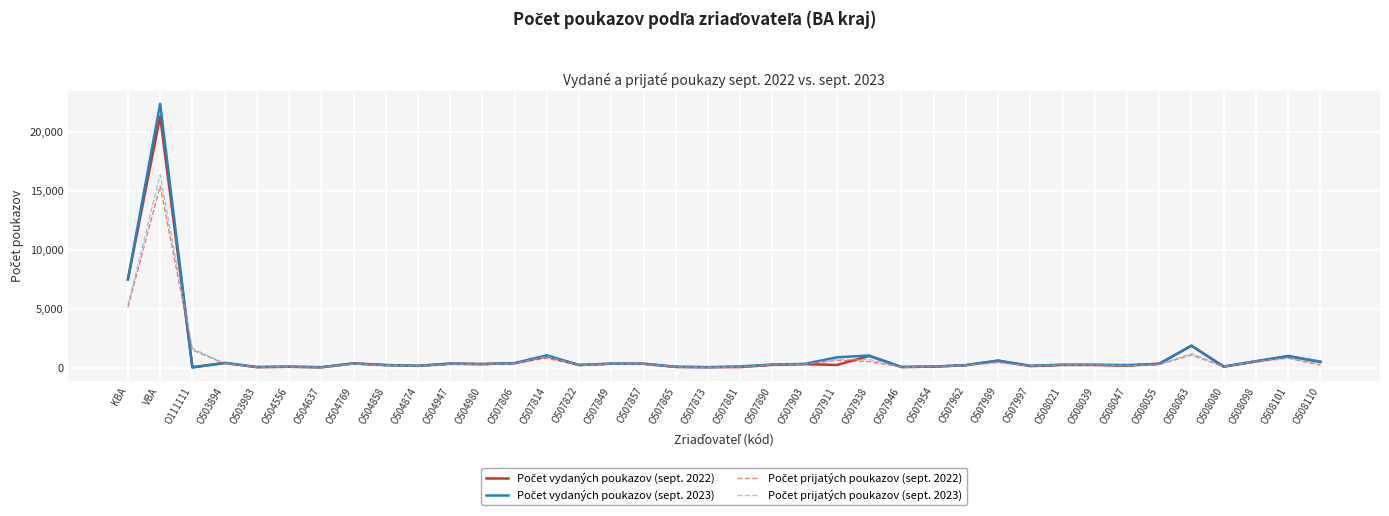

Does the chart have visible grid lines?

Yes